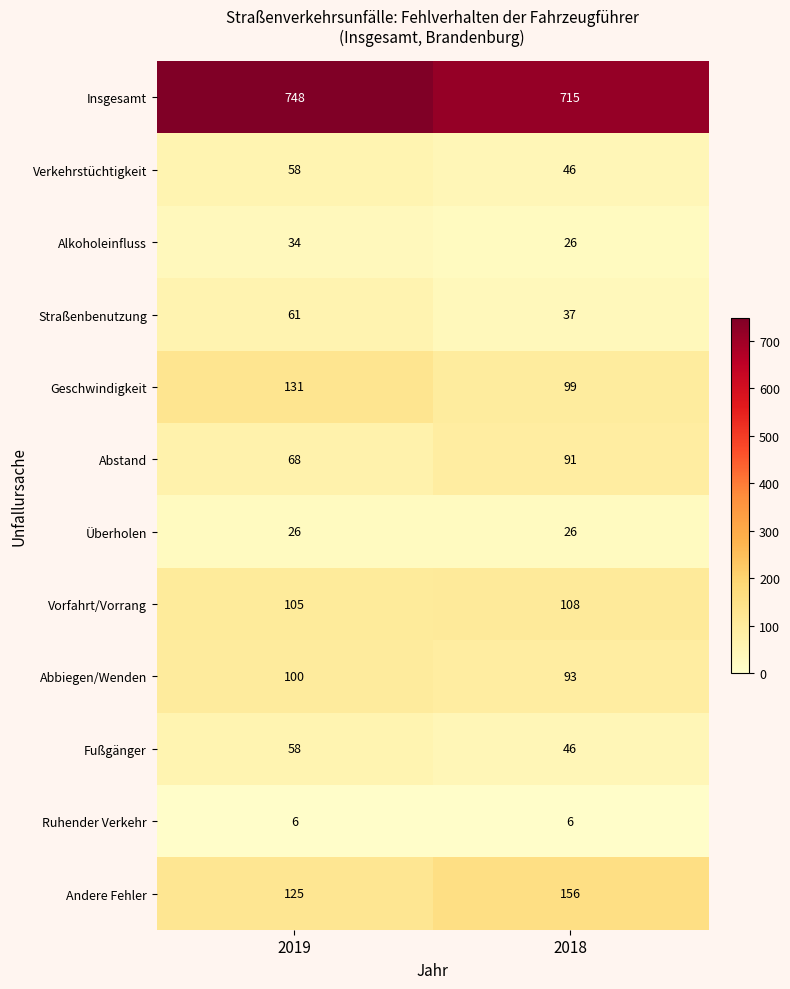

Which series changed the most between 2019 and 2018?

Insgesamt